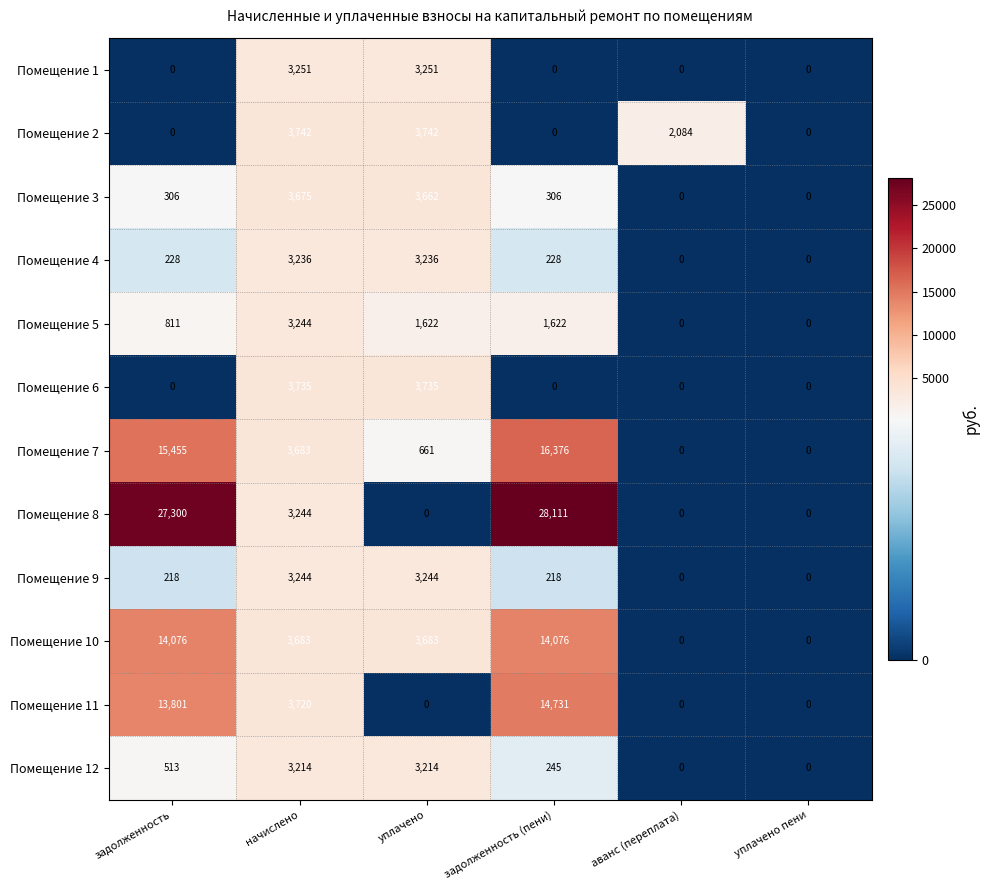

Read the Помещение 7 value at начислено, to the nearest 100.

3700